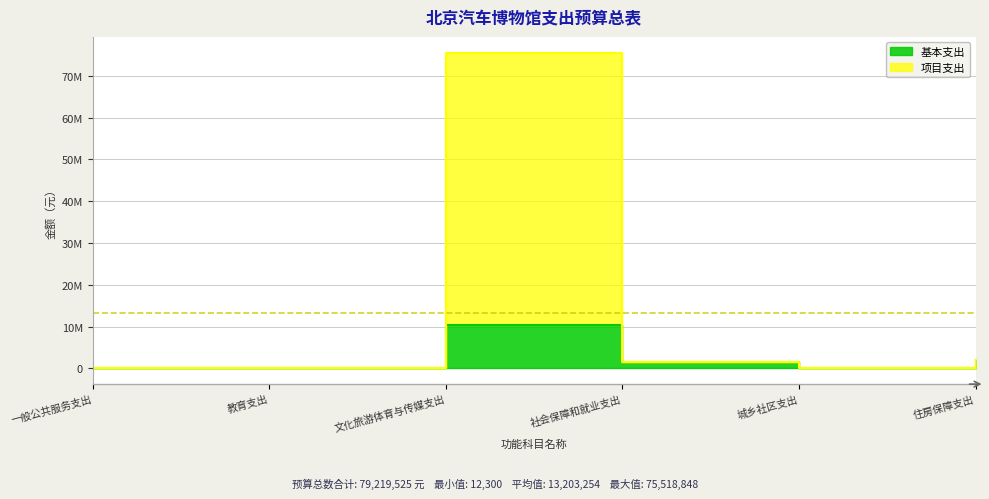

True or false: 项目支出 and 基本支出 intersect in this chart.

False